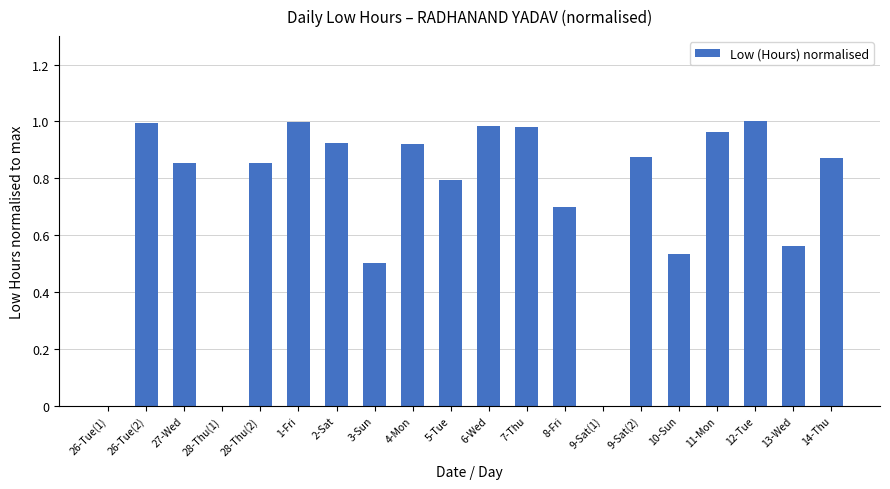

Are the bars horizontal?

No